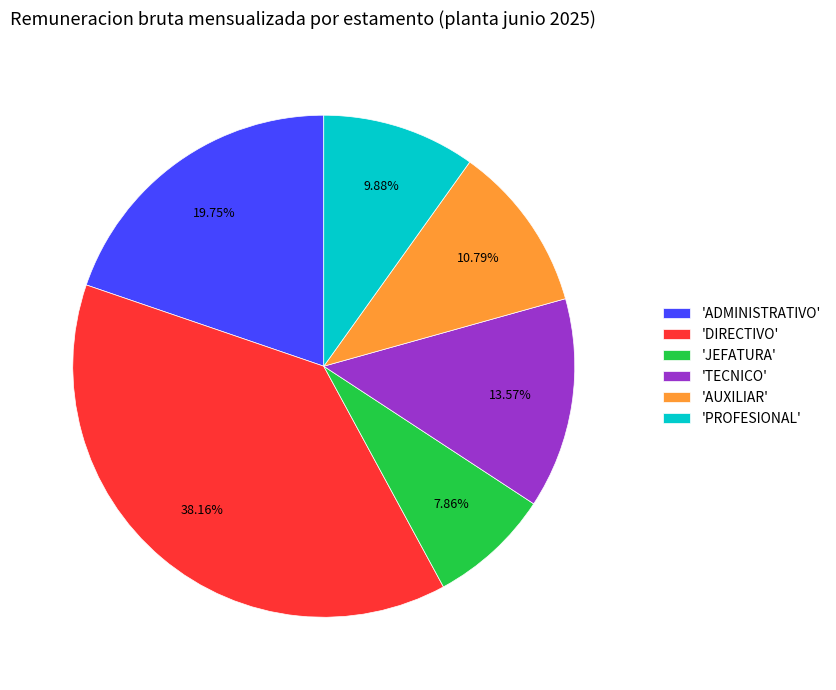

Rank the categories by value from highest to lowest.

'DIRECTIVO', 'ADMINISTRATIVO', 'TECNICO', 'AUXILIAR', 'PROFESIONAL', 'JEFATURA'